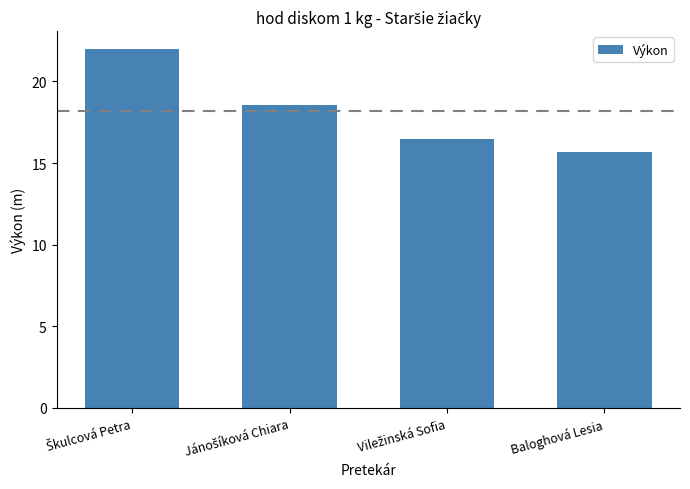

The chart shows a value of 20.4 at Baloghová Lesia. True or false?

False